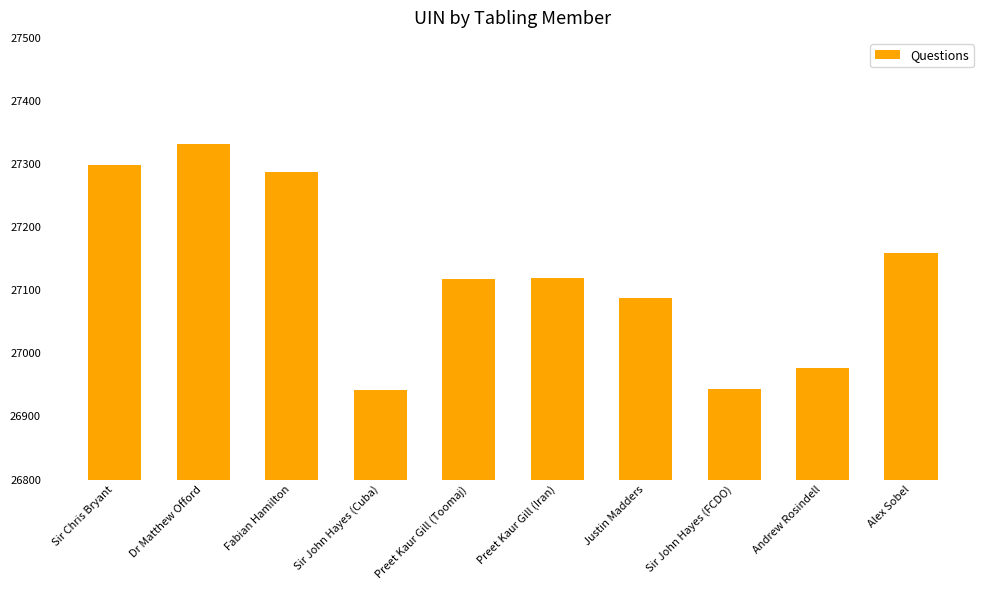

What position from the right is Sir John Hayes (FCDO)?

3